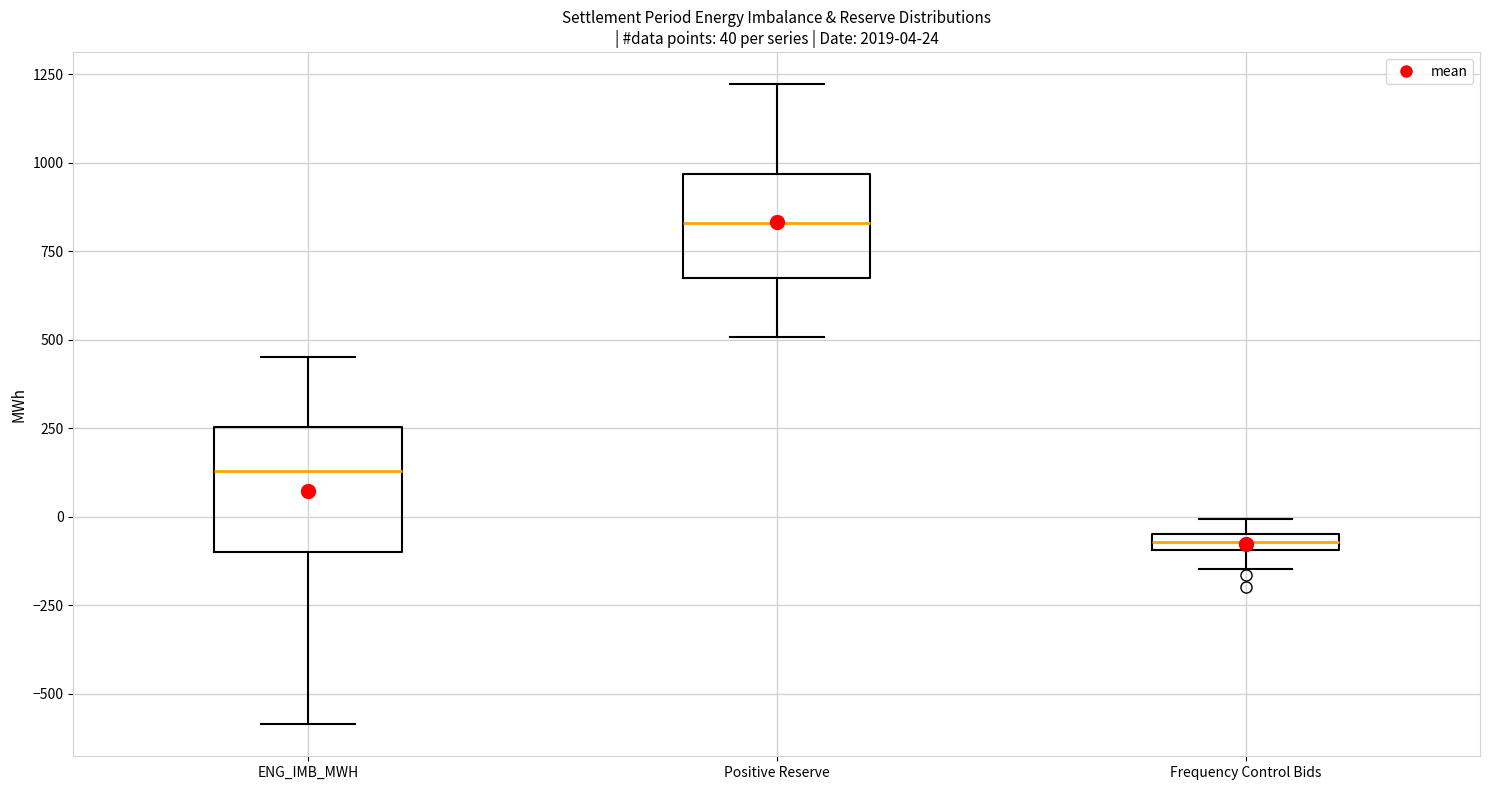

Which box has the highest median line?

Positive Reserve